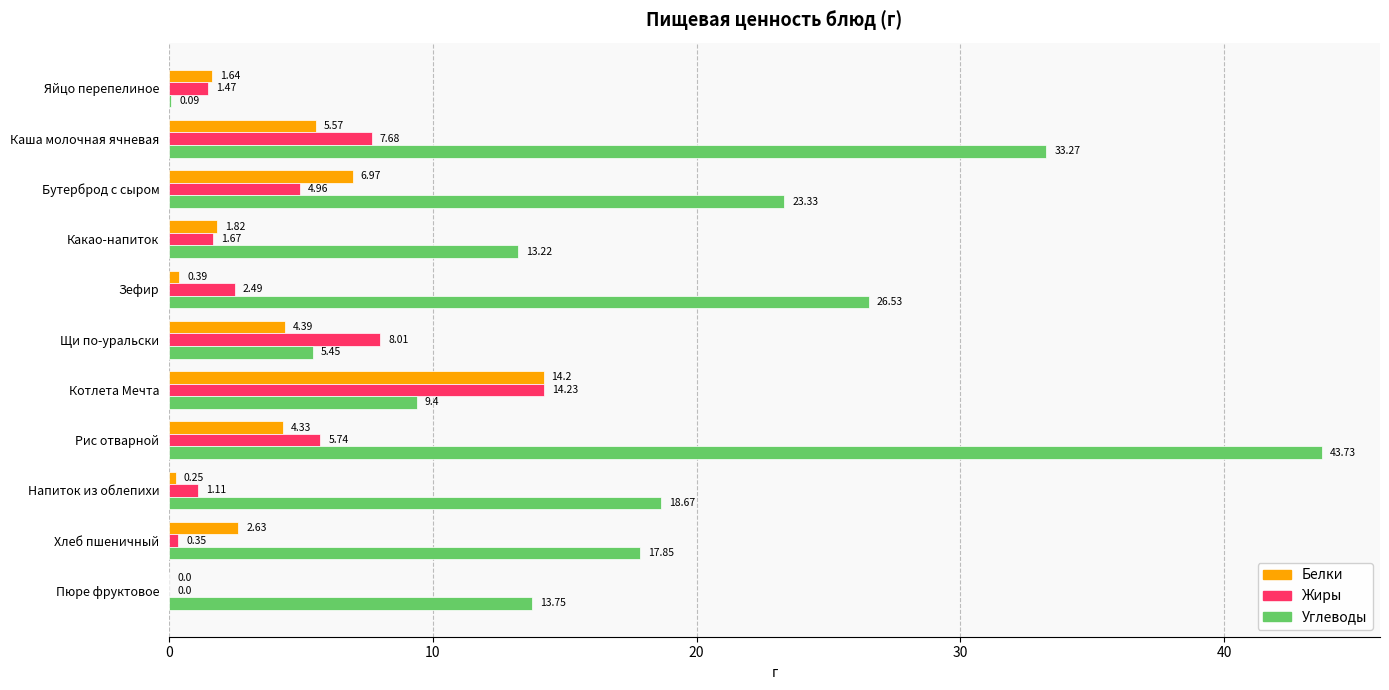

What is the total value across all series at Зефир?

29.4